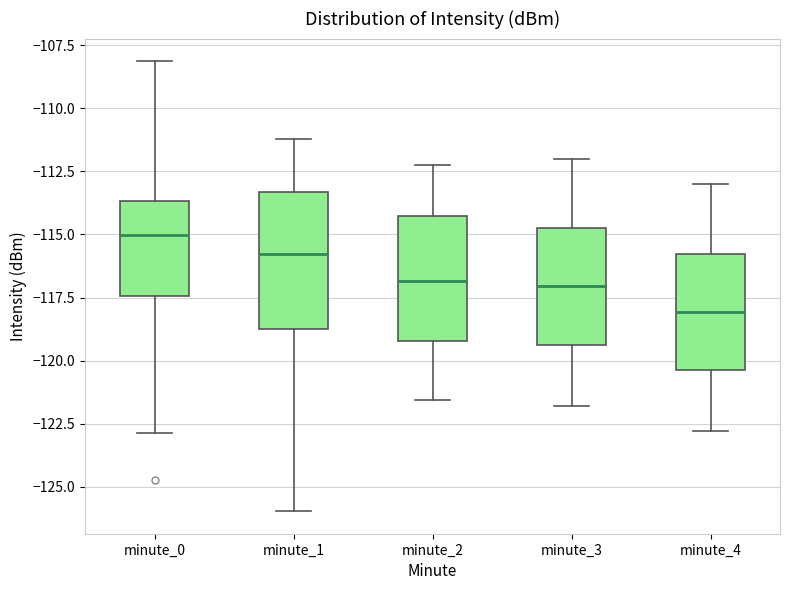

Which box has the highest median line?

minute_0